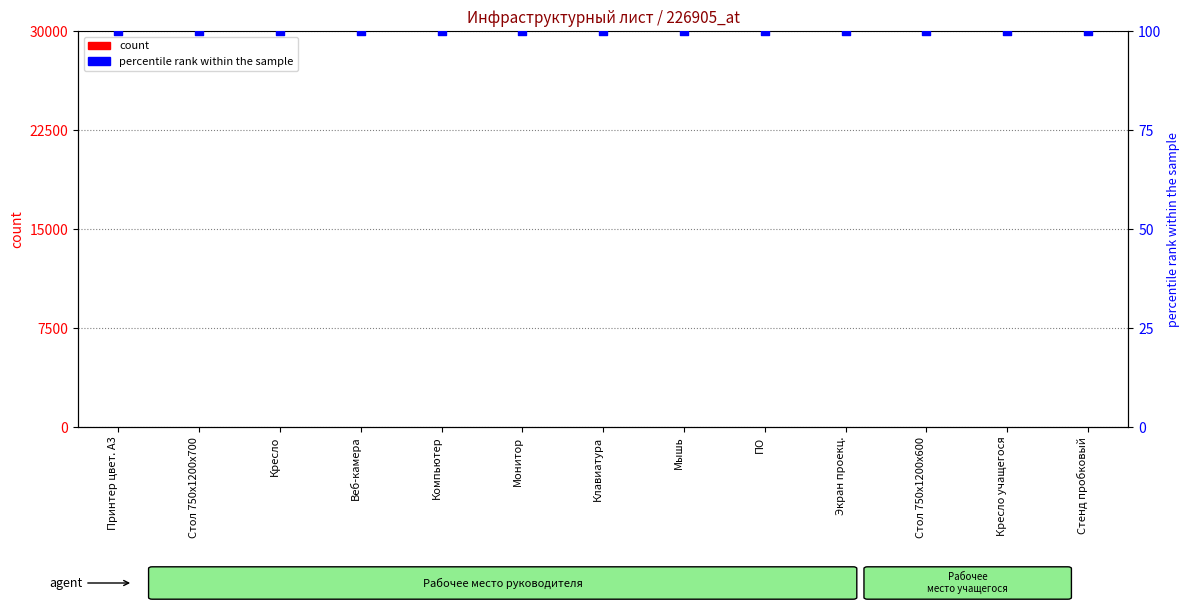

Which series contains the highest Y value?

percentile rank within the sample